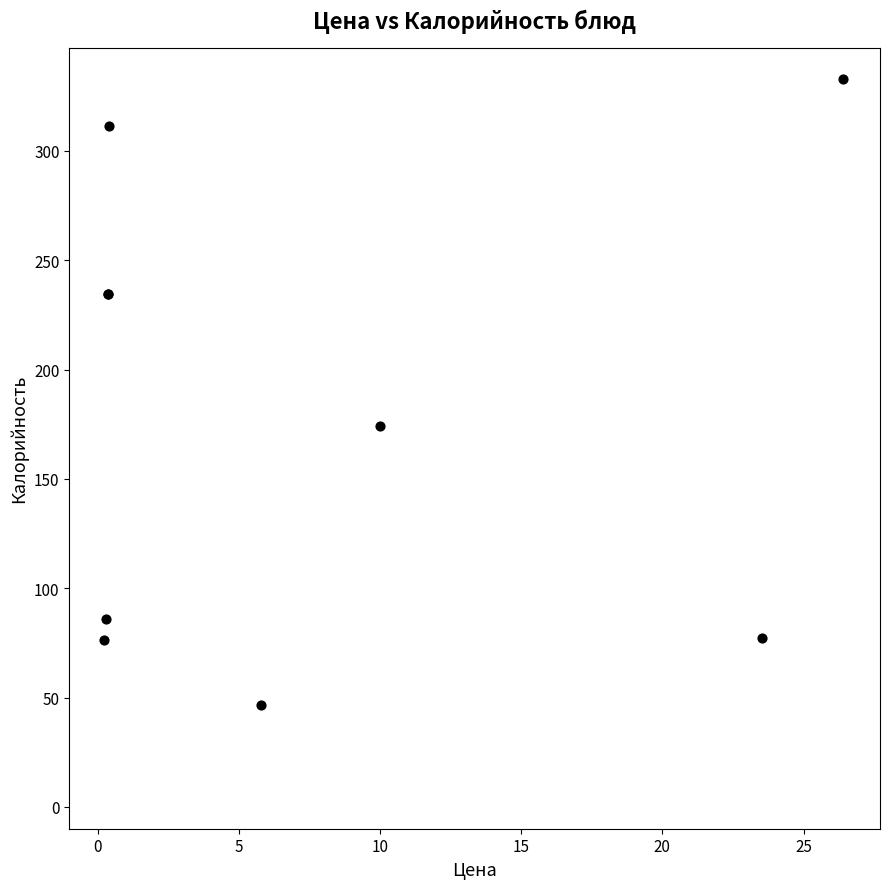

What Y value in the scatter plot is closest to 189?

174.2